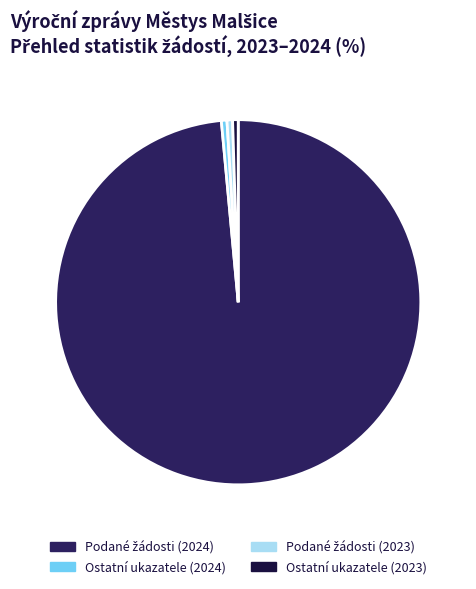

Is it true that Ostatní ukazatele (2024) is 0% of the pie?

True